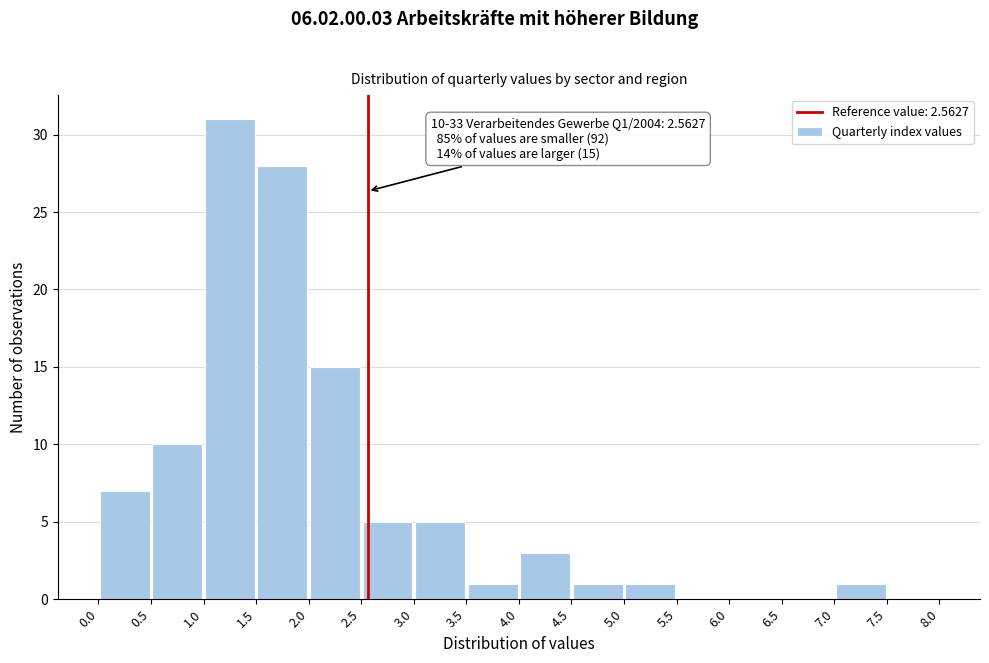

Which range on the x-axis has the tallest bar?

1.0 to 1.5